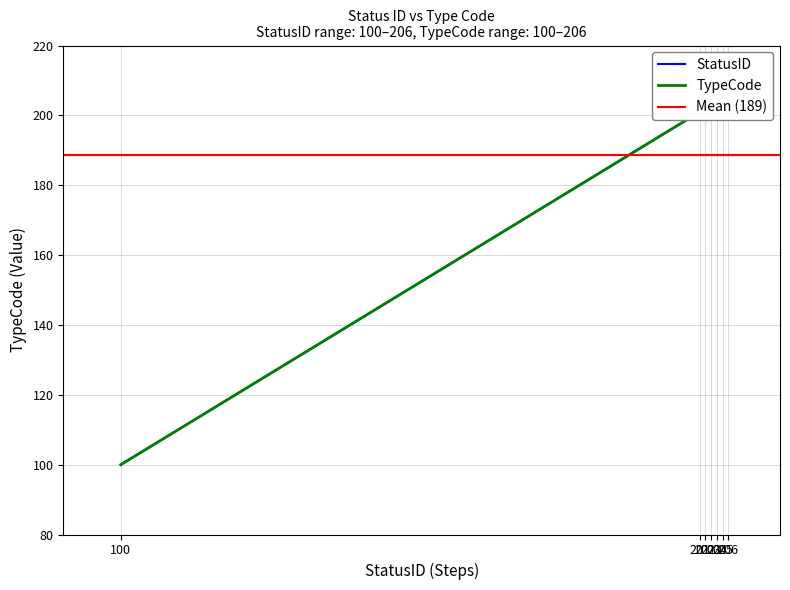

What is the maximum value shown in the chart?

206